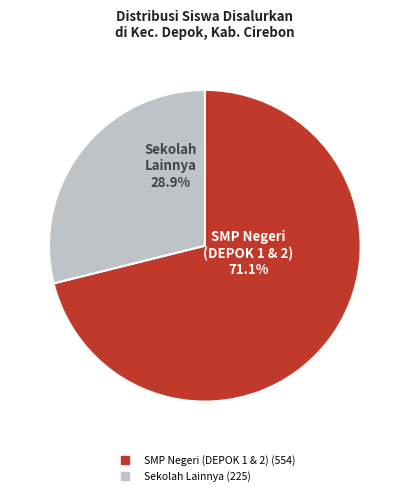

To the nearest percent, what is the difference between the largest and smallest slice percentages?

42%